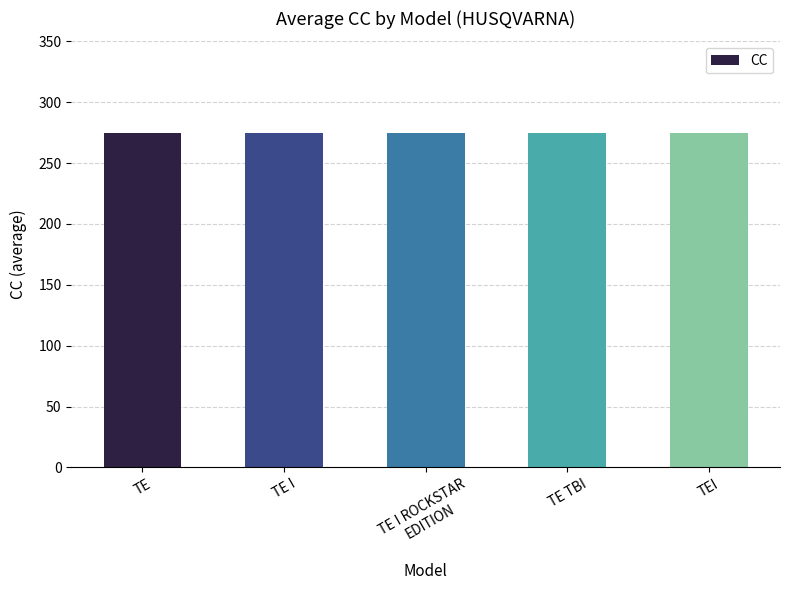

At which label is the value closest to 275?

TE